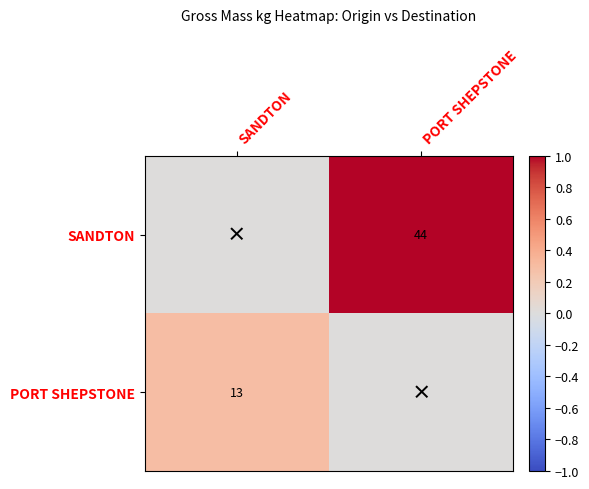

The value of SANDTON at PORT SHEPSTONE is 61. True or false?

False